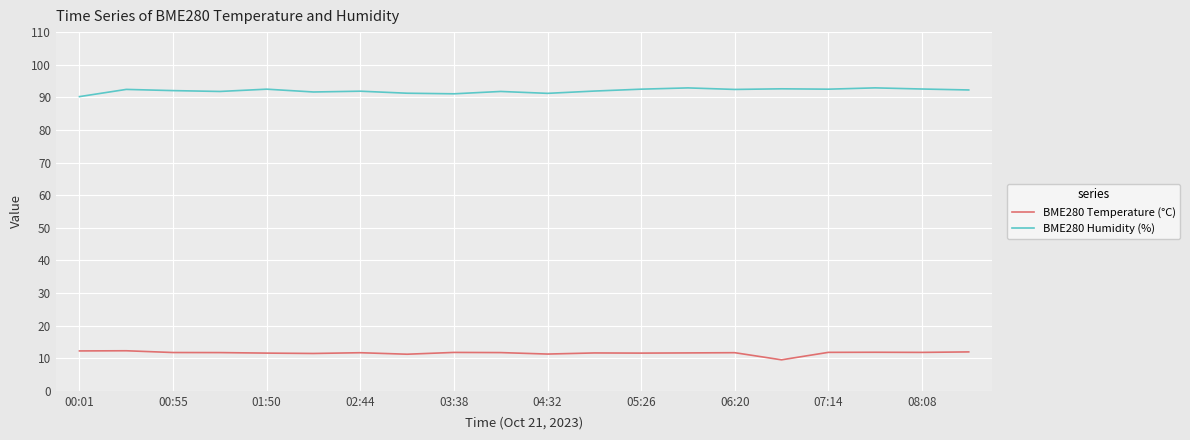

What is the sum of all BME280 Humidity (%) values?

1840.4